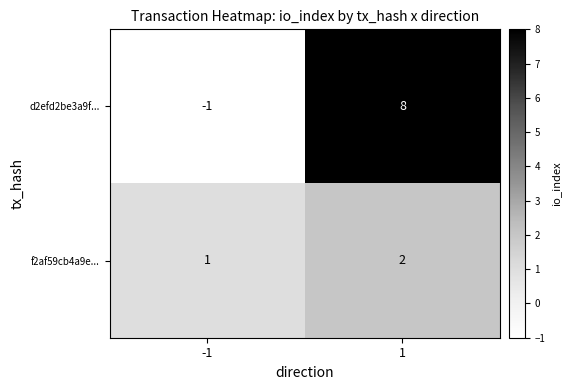

The value of d2efd2be3a9f... at -1 is -1. True or false?

True